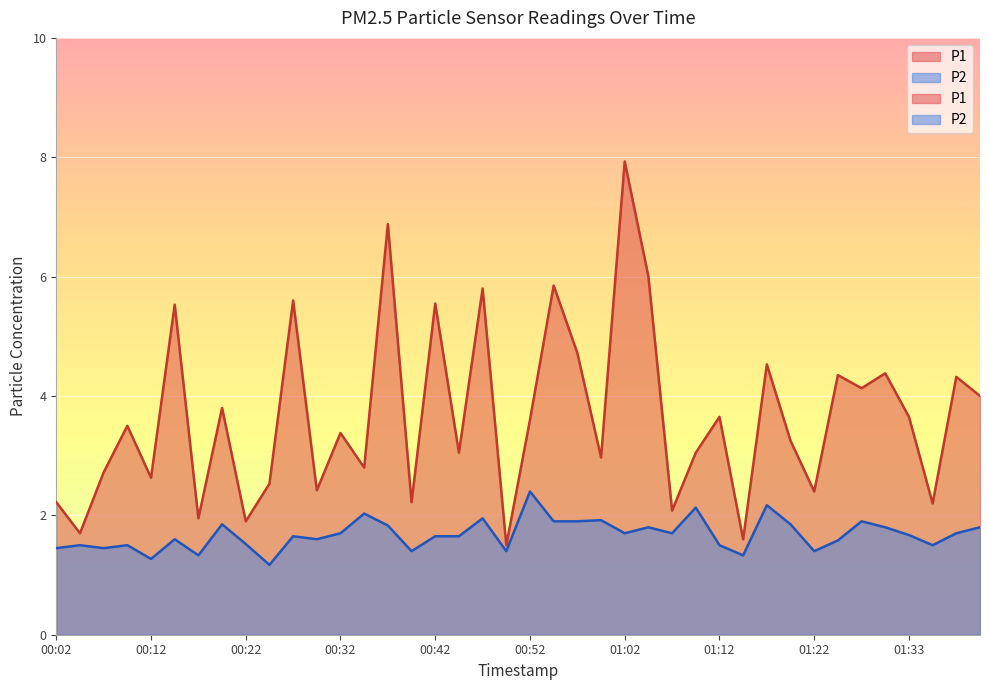

What is the minimum value shown in the chart?

1.2